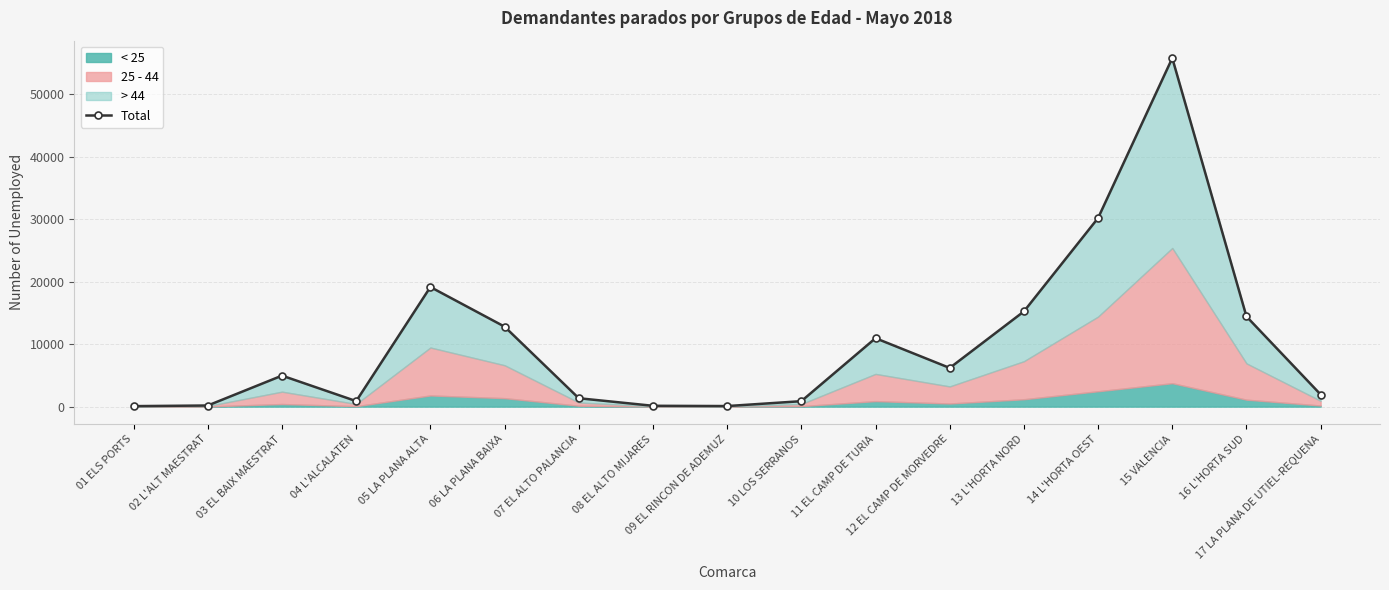

What is the difference between the second highest and second lowest values?

30113